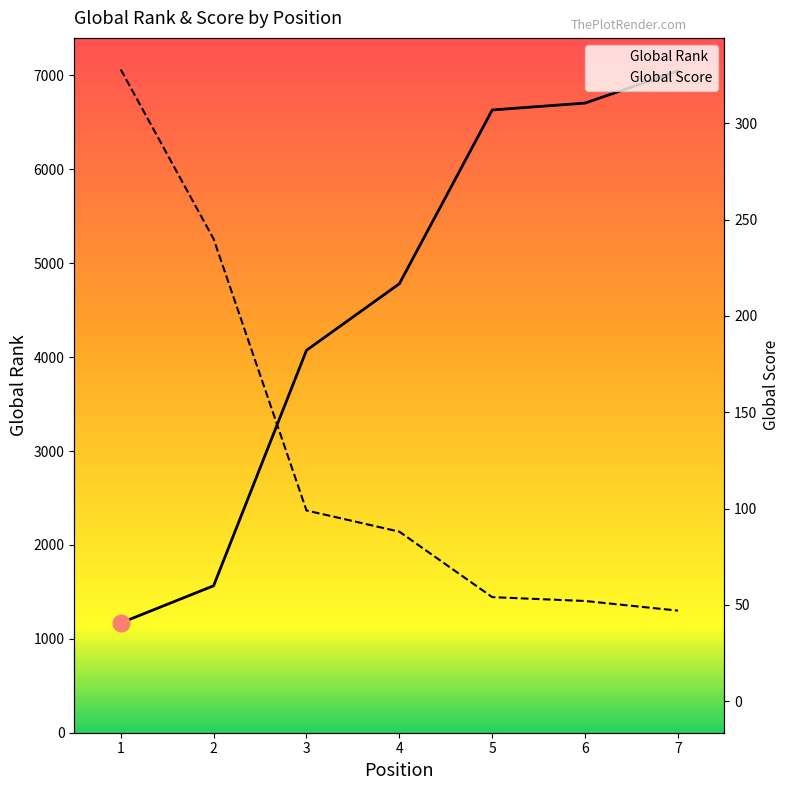

True or false: Global Rank and Global Score intersect in this chart.

False